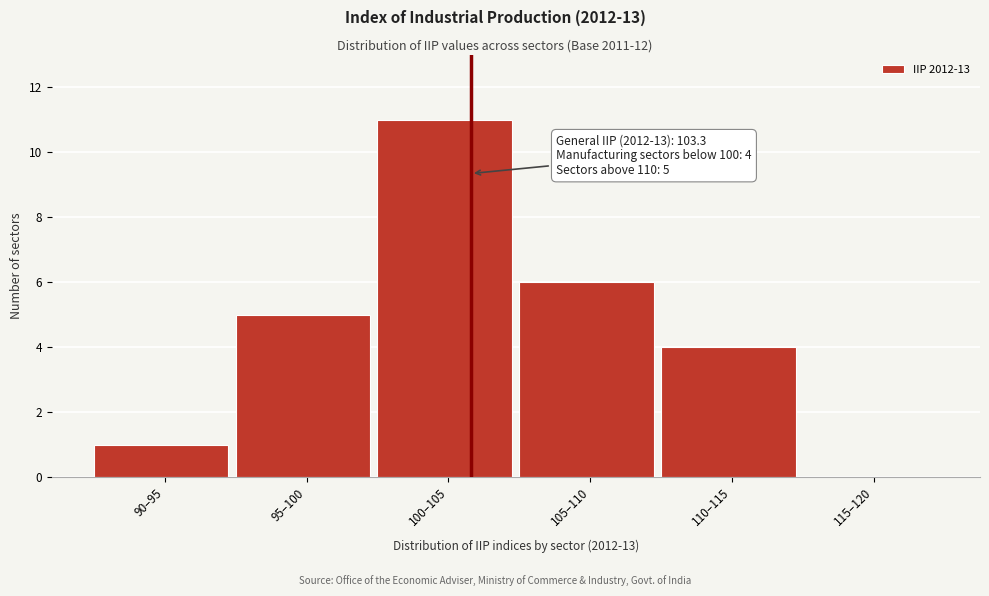

Reading left to right, extract all data points from this chart.

90–95=1	95–100=5	100–105=11	105–110=6	110–115=4	115–120=0